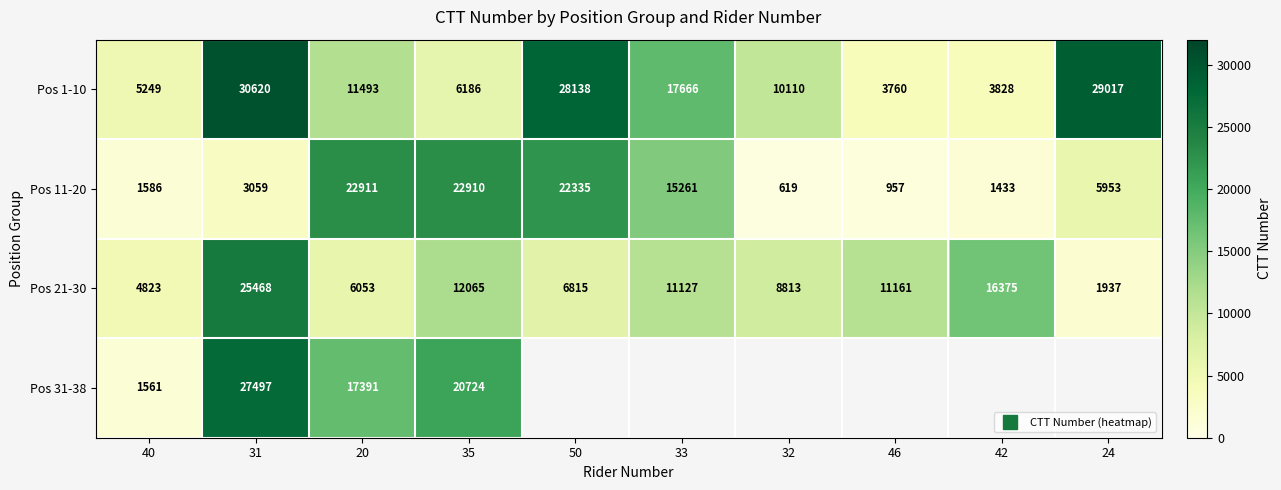

Rank the series by their maximum value, from lowest to highest.

Pos 11-20, Pos 21-30, Pos 31-38, Pos 1-10